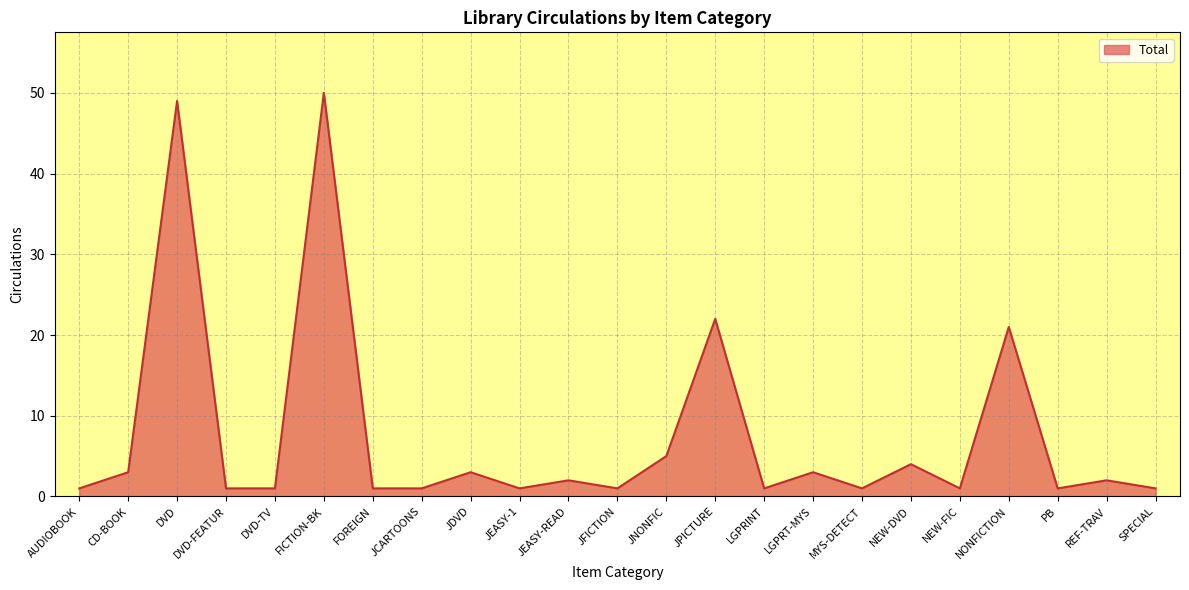

What is the sum of all values?

176